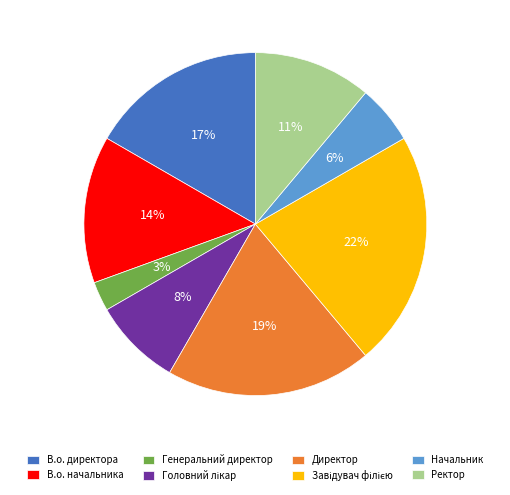

What is the smallest slice in the pie chart?

Генеральний директор